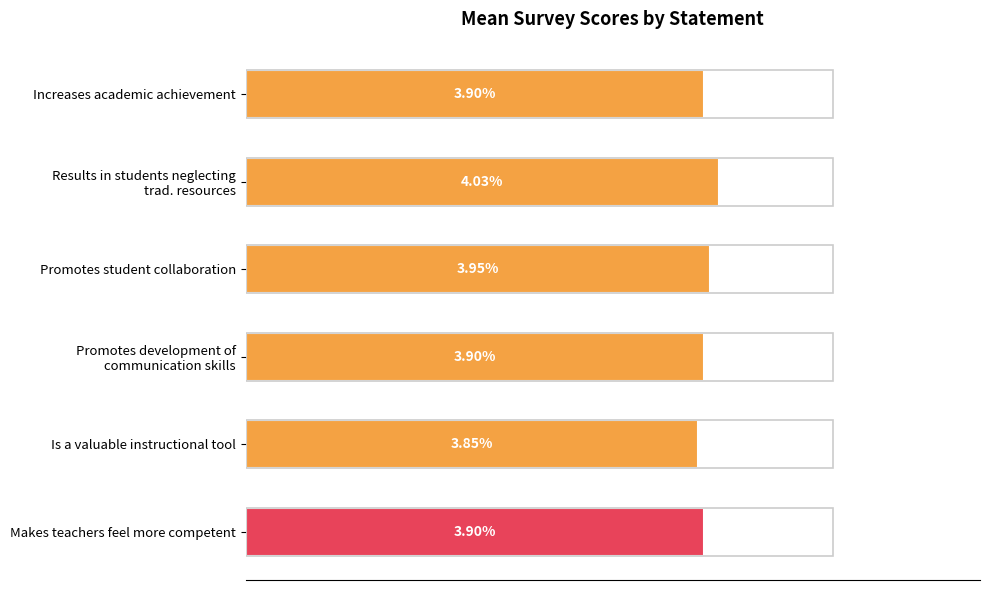

Which label corresponds to the smallest value in the chart?

Is a valuable instructional tool